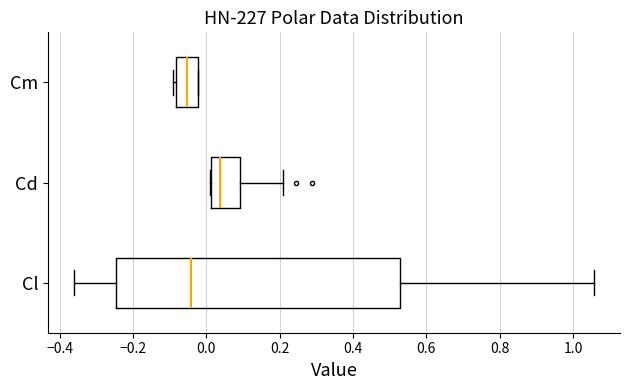

Which box has the furthest to the right median line?

Cd